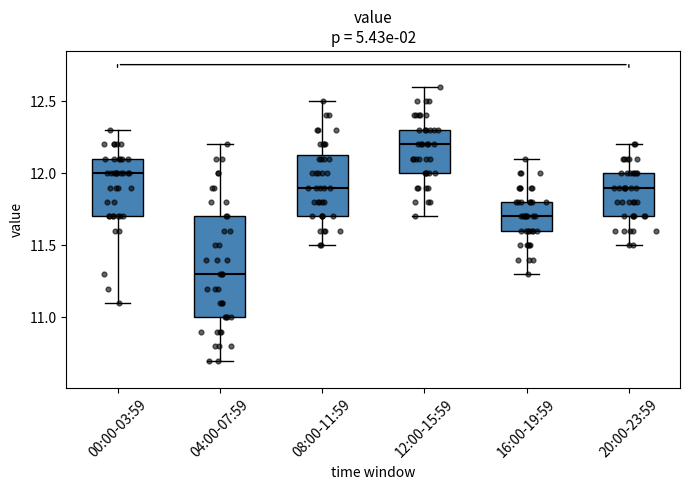

Which box has the lowest median line?

04:00-07:59